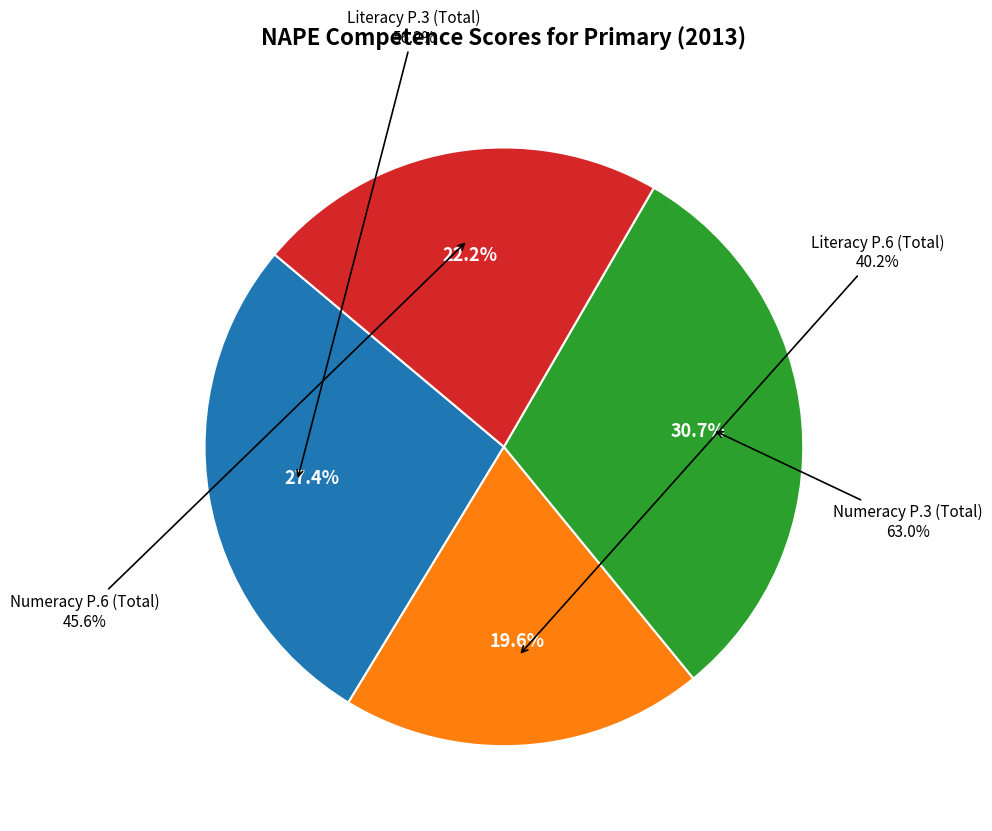

What is the largest slice in the pie chart?

Competence in Numeracy at P.3 (Total)